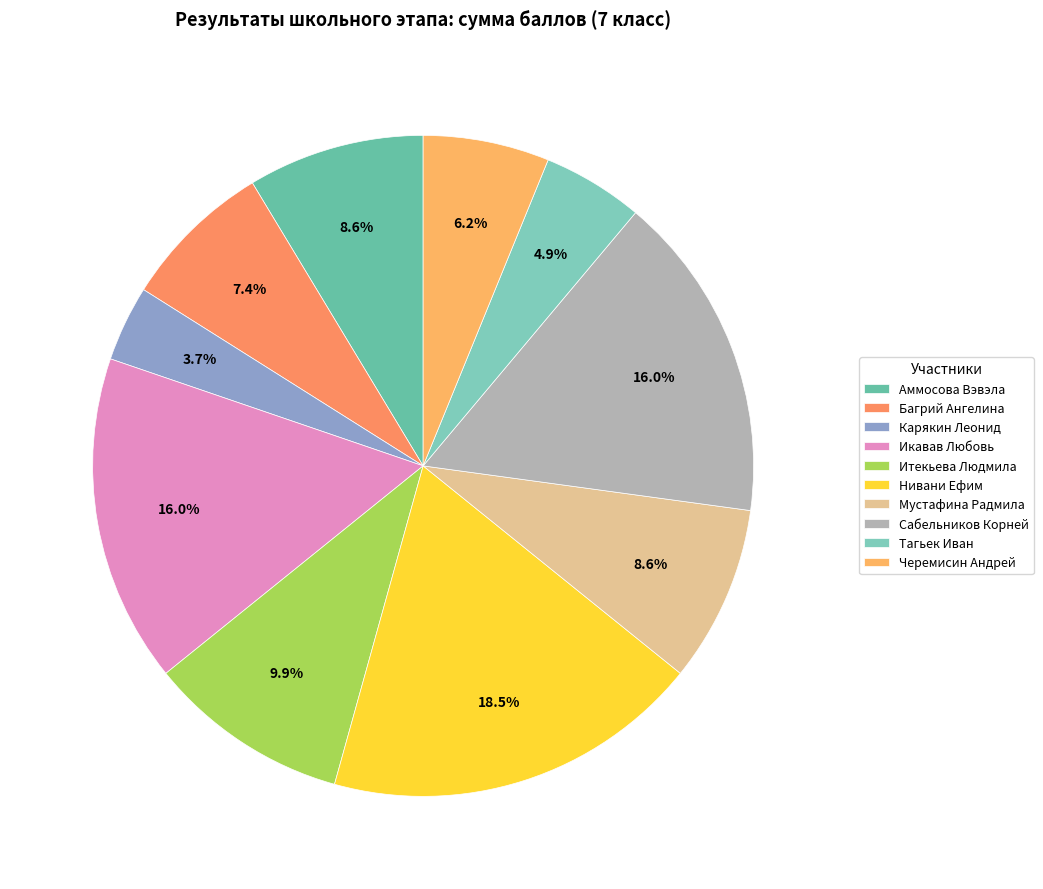

To the nearest percent, what is the difference between the largest and smallest slice percentages?

15%